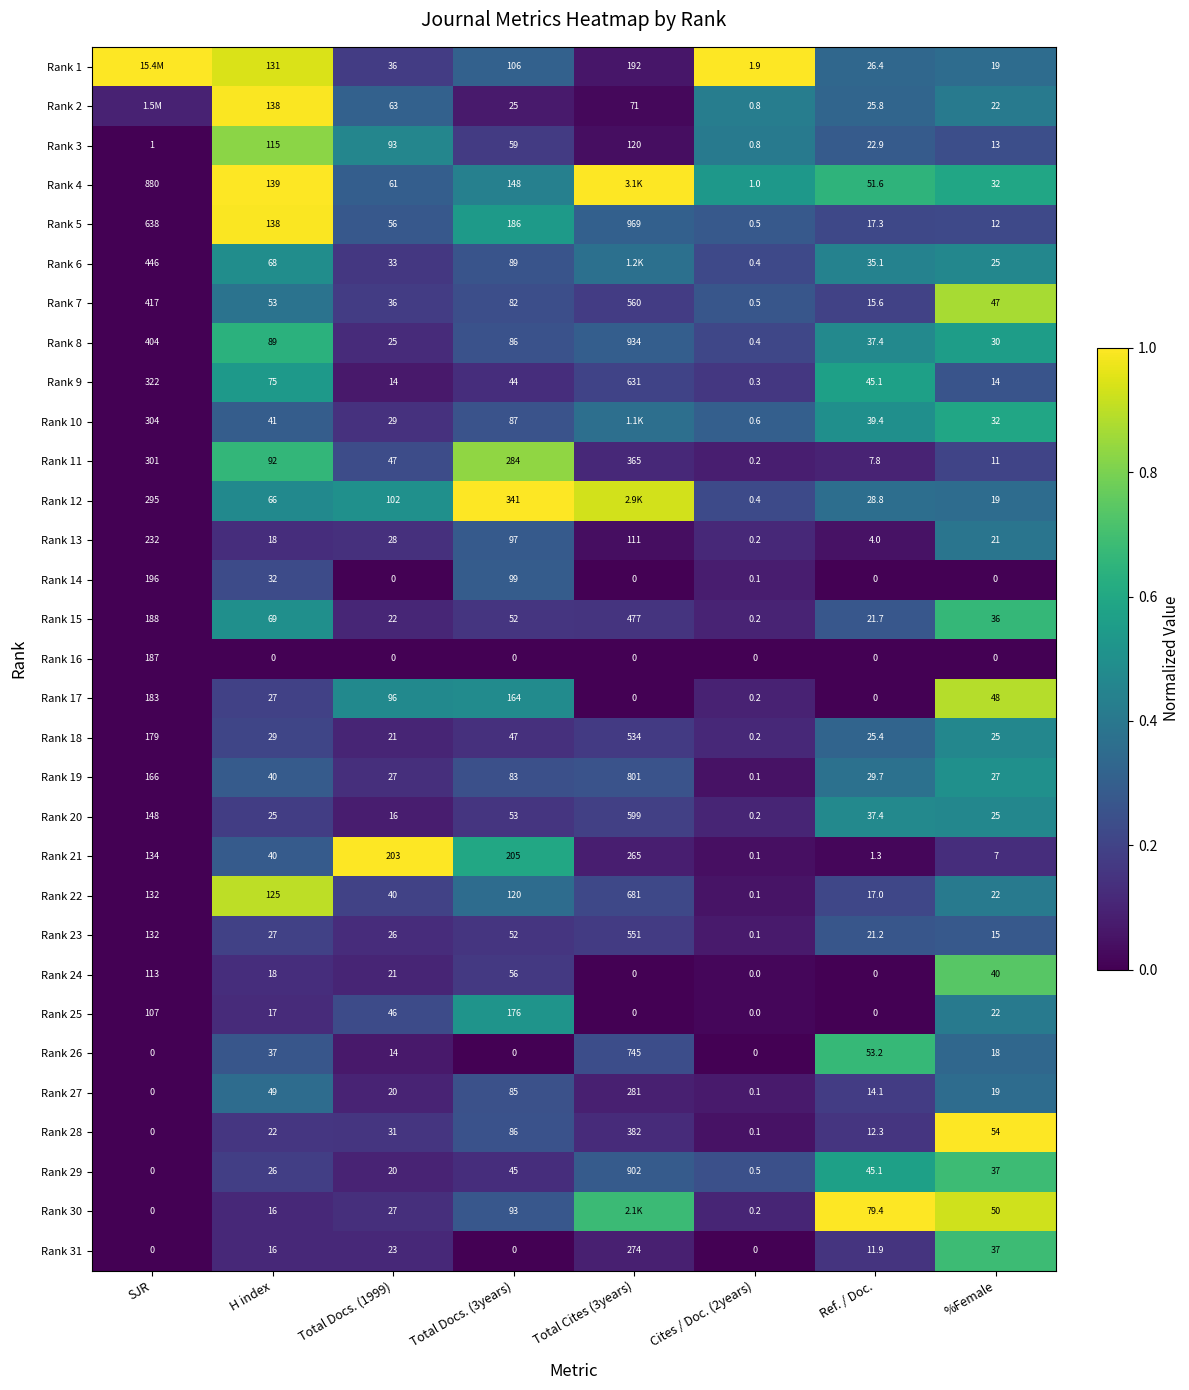

What is the total value across all series at H index?

1778.0